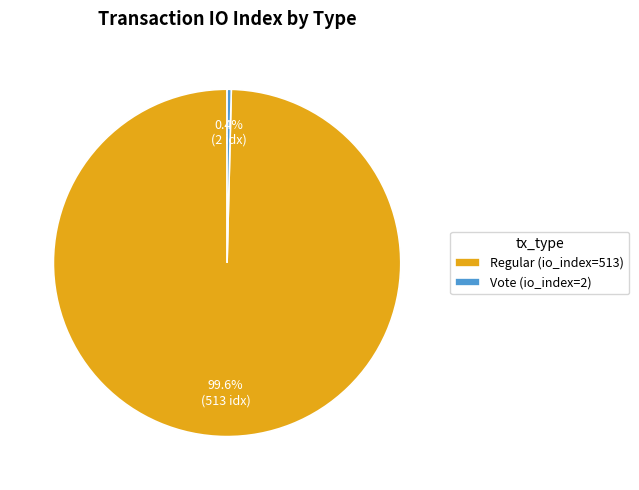

How many slices are in this pie chart?

2